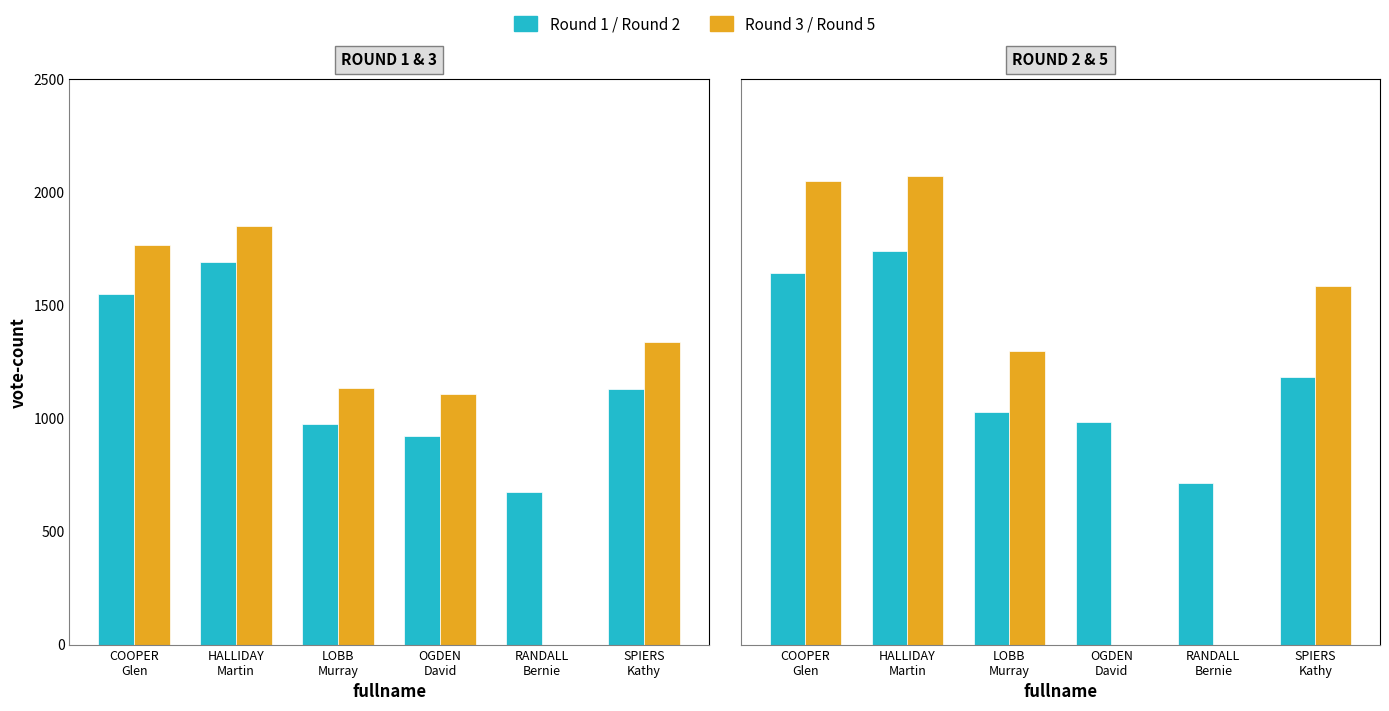

What is the label of the 4th bar from the left?

OGDEN
David